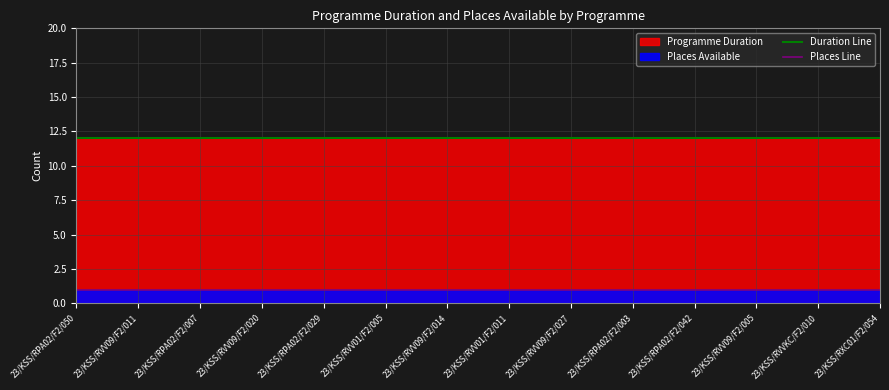

Rank the series at 23/KSS/RVV01/F2/005 from highest to lowest value.

Duration Line, Places Line